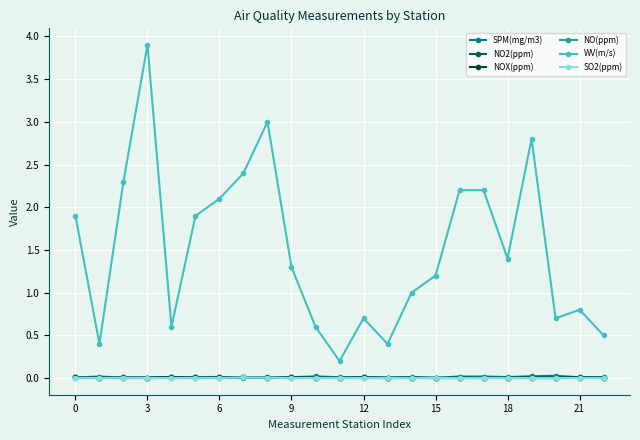

True or false: WV(m/s) and NO2(ppm) cross at least once.

False